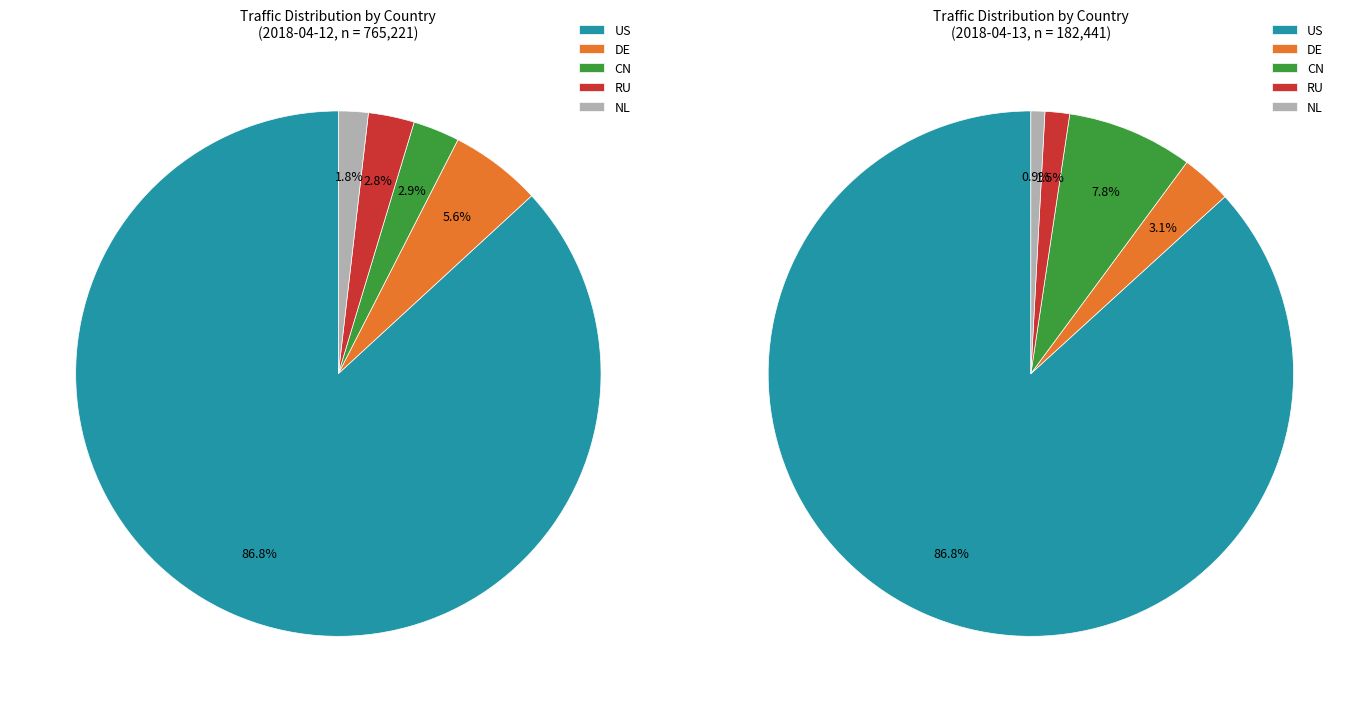

True or false: NL accounts for 11% of the total.

False